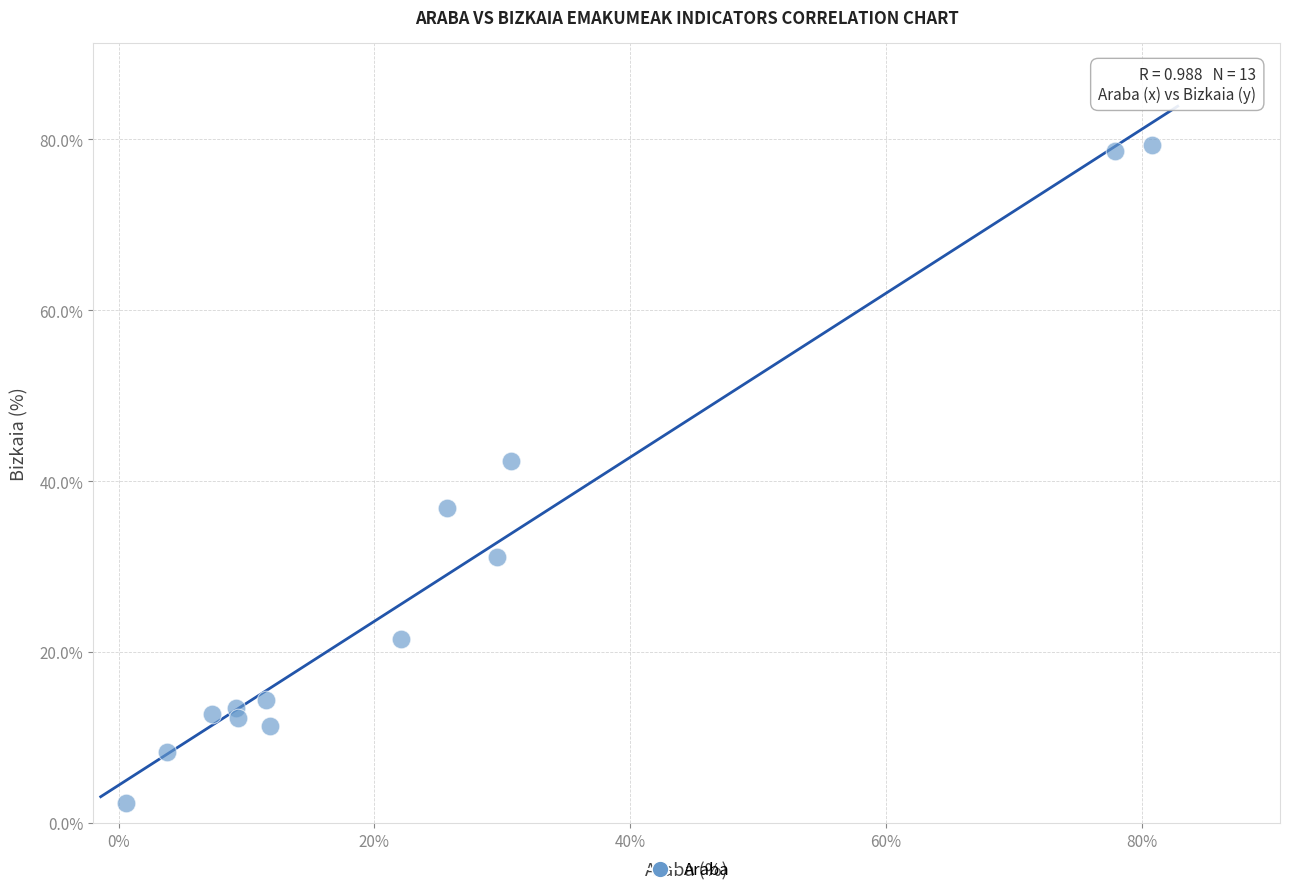

What is the range of Y values (max minus min)?

76.9